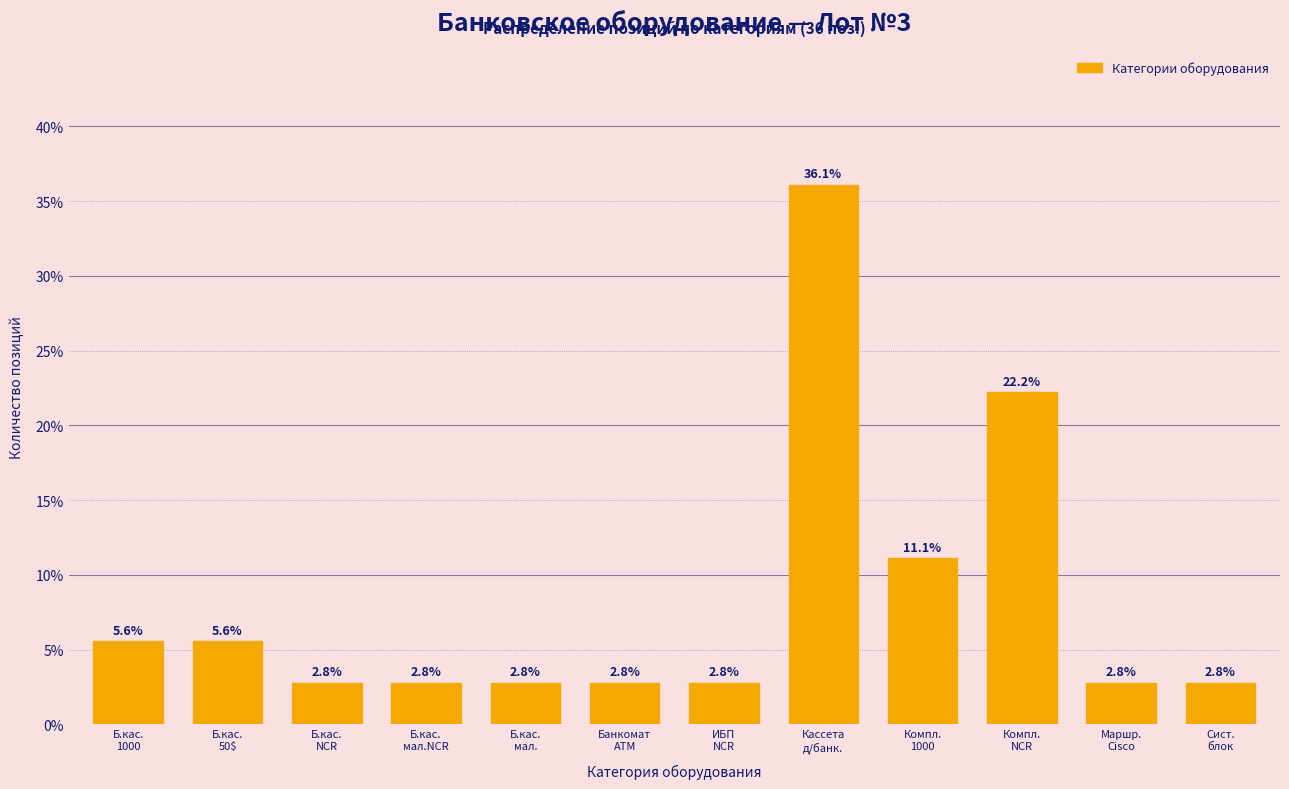

Reading left to right, what are all the values shown in this chart?

5.6	5.6	2.8	2.8	2.8	2.8	2.8	36.1	11.1	22.2	2.8	2.8